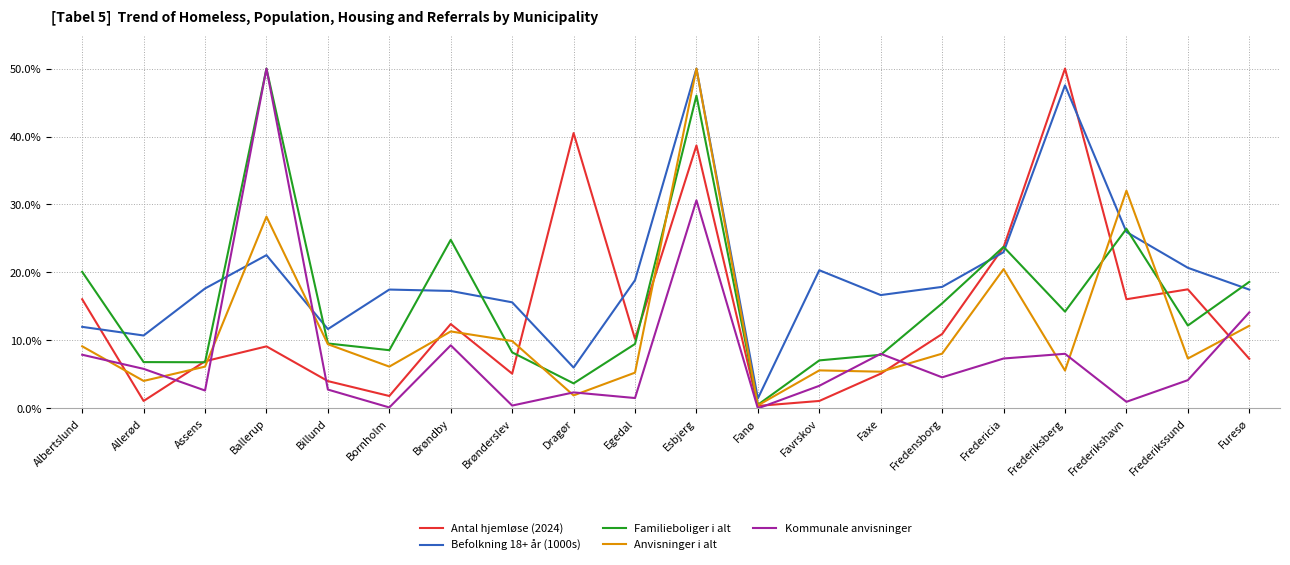

What position from the right is Faxe?

7